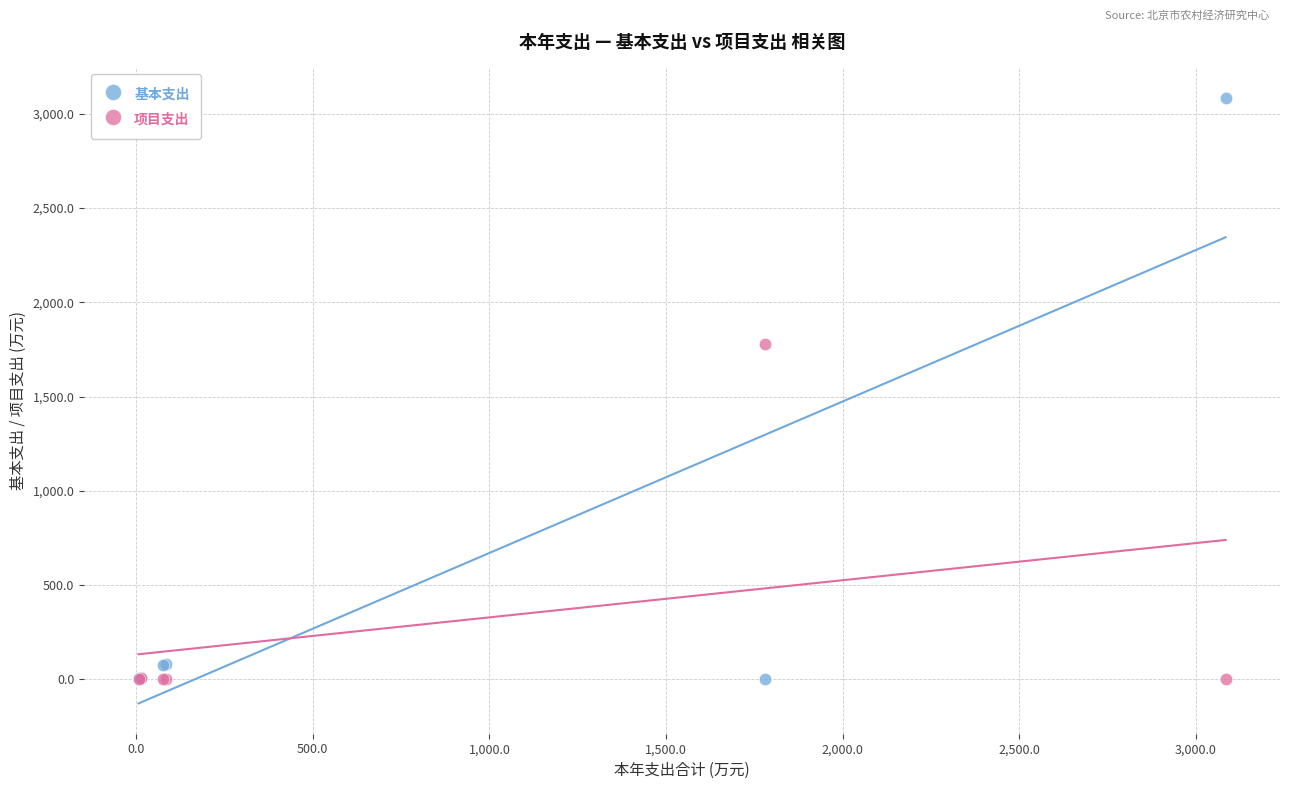

Which series has the widest spread of Y values?

基本支出